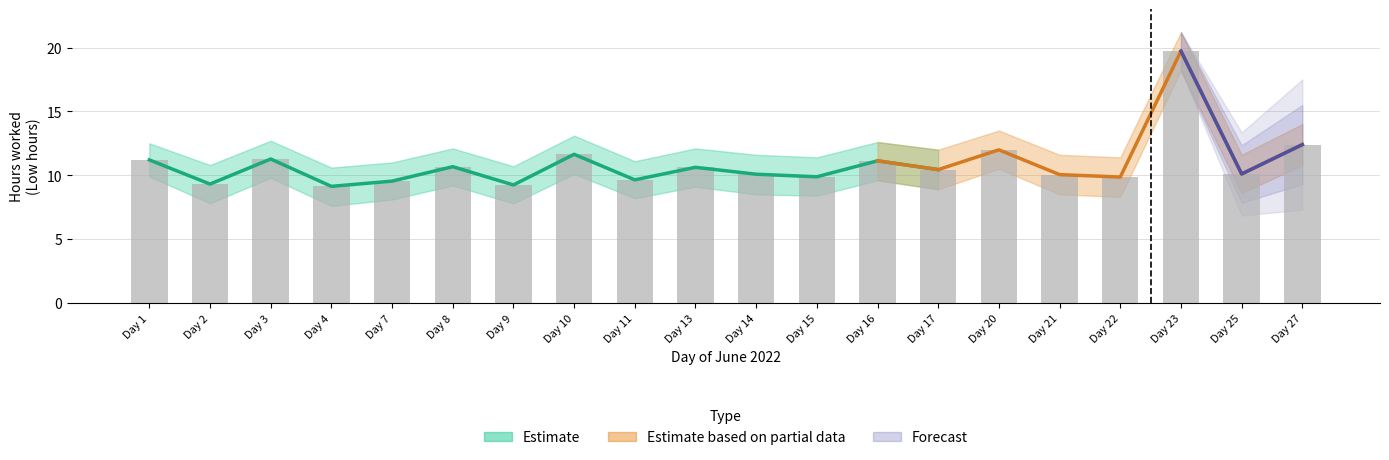

What is the smallest value displayed?

7.6